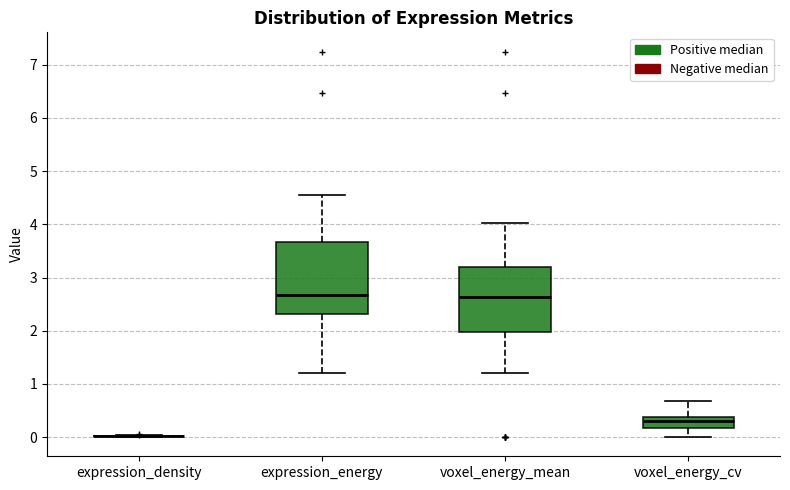

Where does the median line of the box for voxel_energy_mean sit on the y-axis? The values are not printed on the chart, so give them approximately, as read against the axis.

2.6